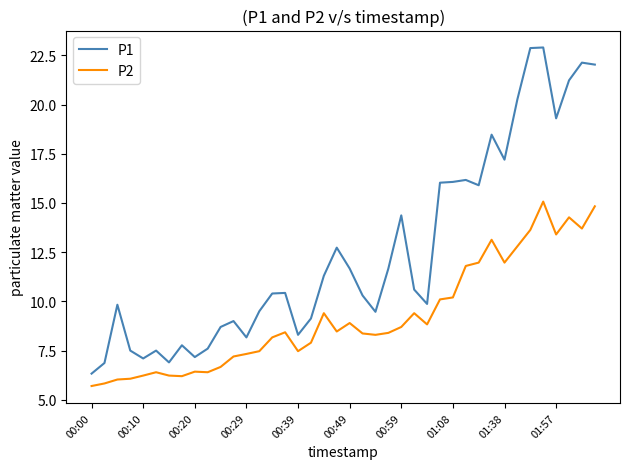

Rank the series by their average value, from lowest to highest.

P2, P1